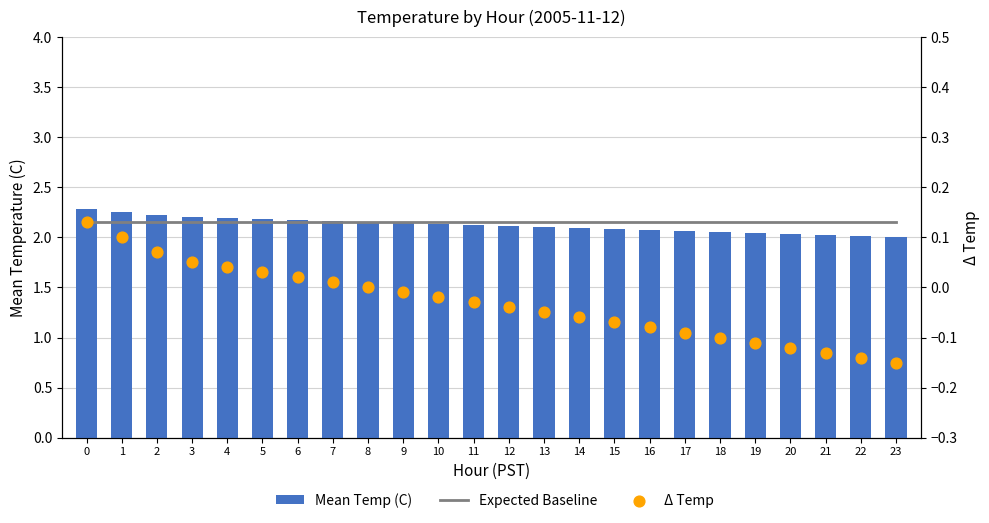

Which series contains the lowest Y value?

Δ Temp